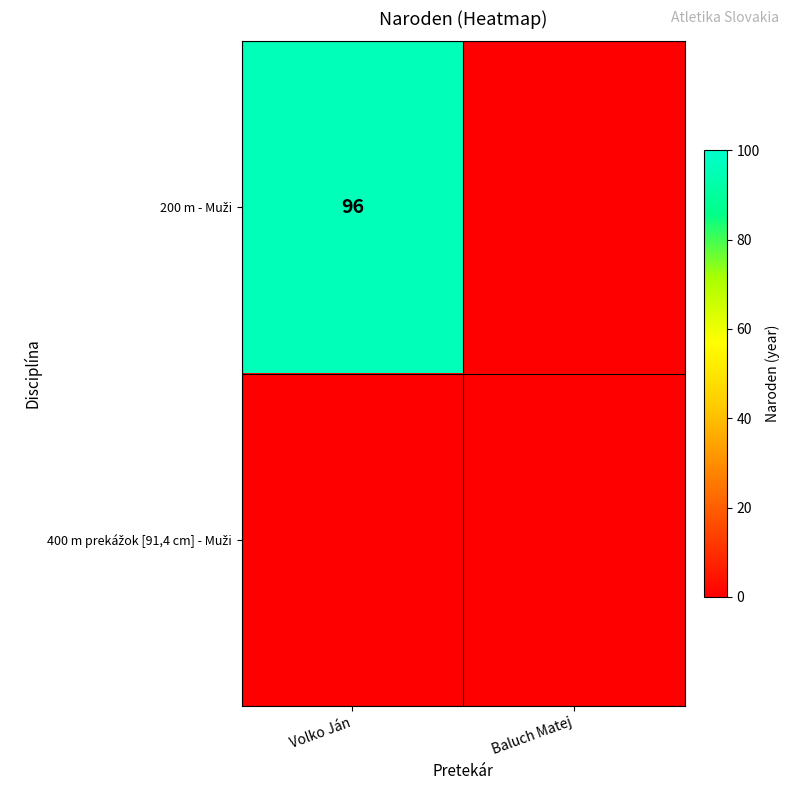

How many series are shown in this chart?

2